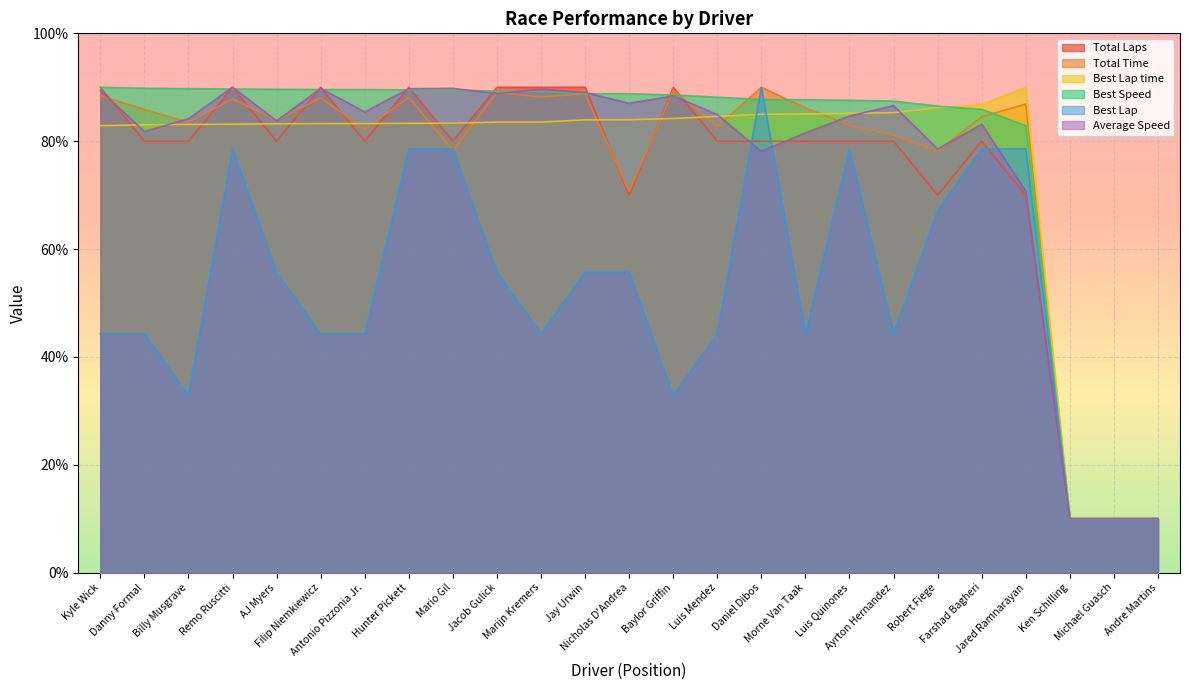

Which series has the largest total across all categories?

Best Speed